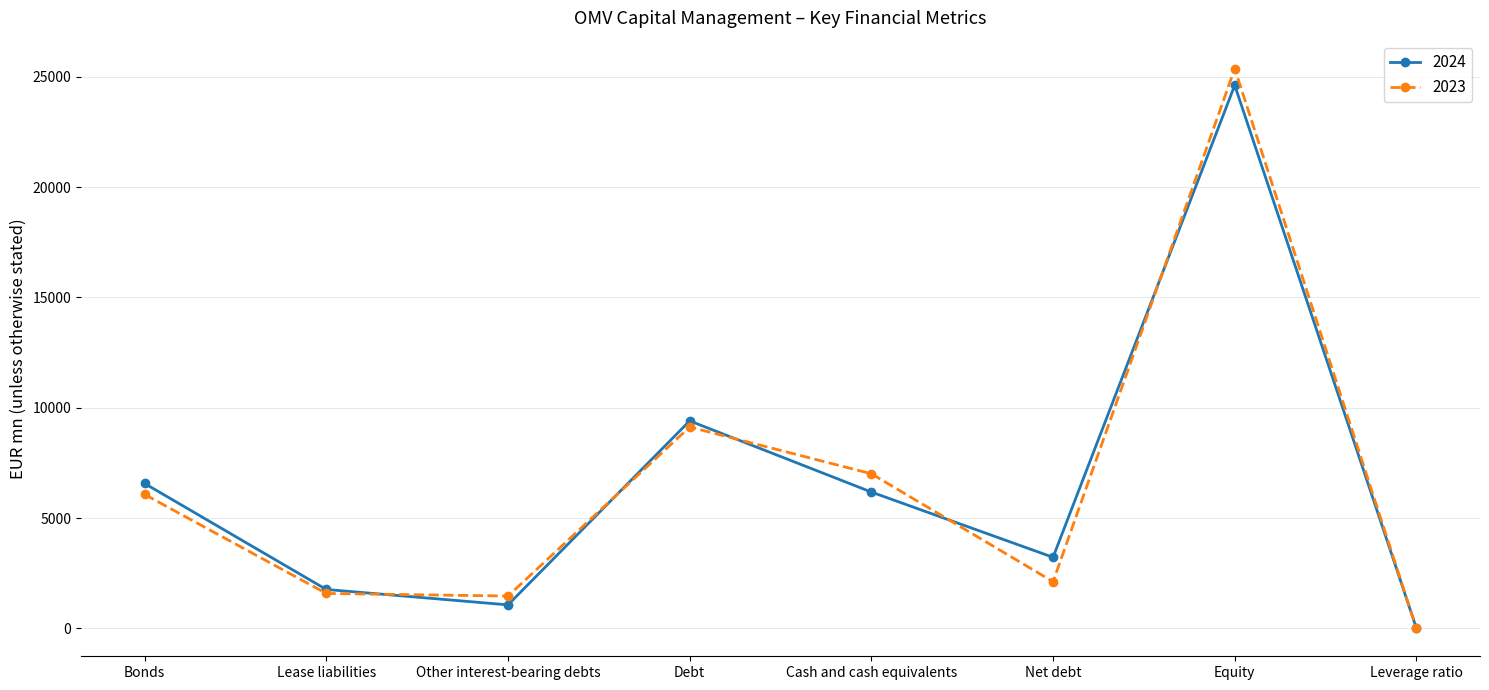

Which series has the largest range (max minus min)?

2023